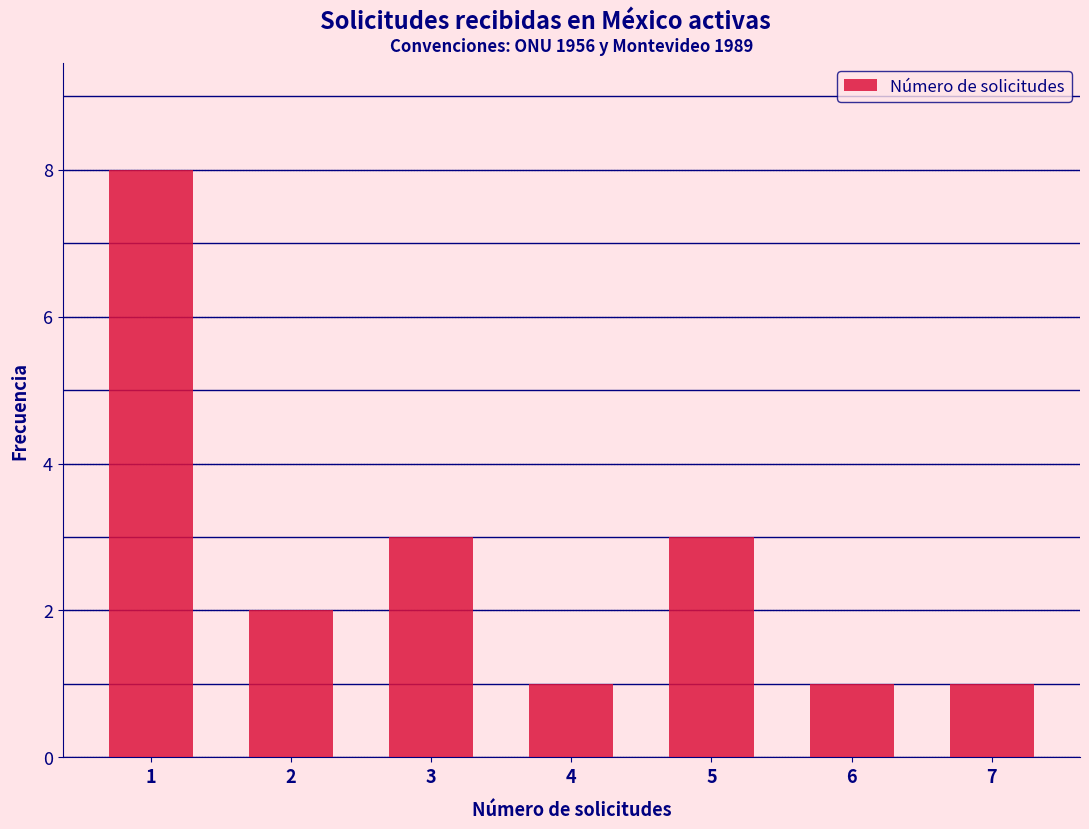

Reading left to right, transcribe all the data shown in this chart.

8	2	3	1	3	1	1